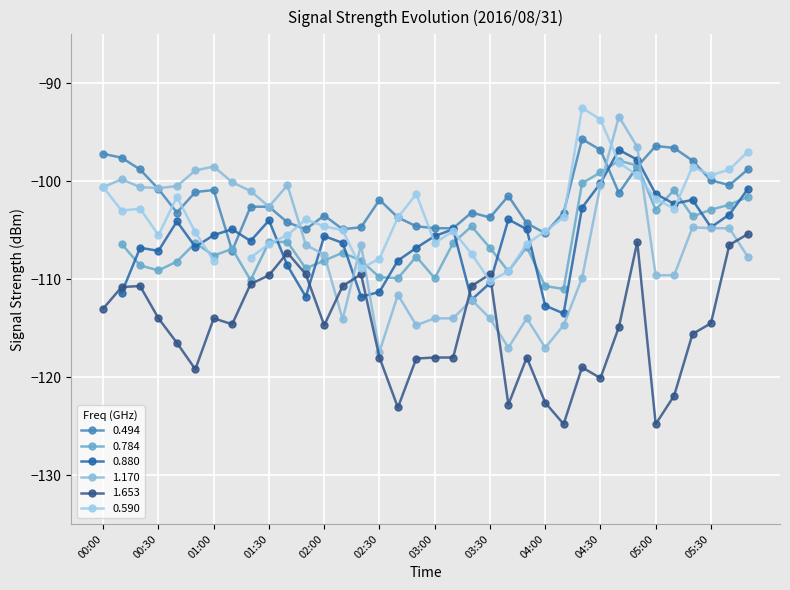

Is the value of 0.494 at 02:30 greater than the value of 1.653 at 05:00?

Yes